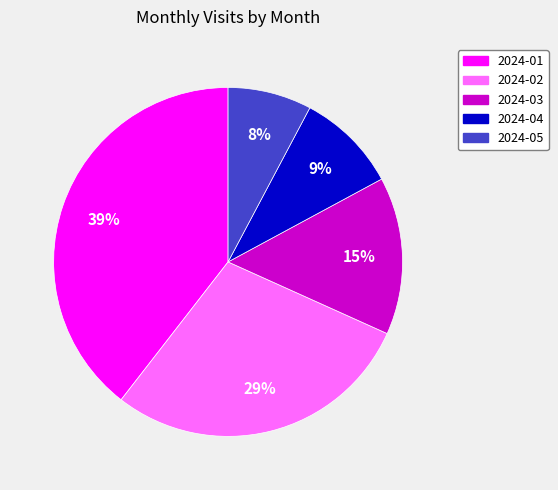

To the nearest percent, what is the average slice percentage?

20%